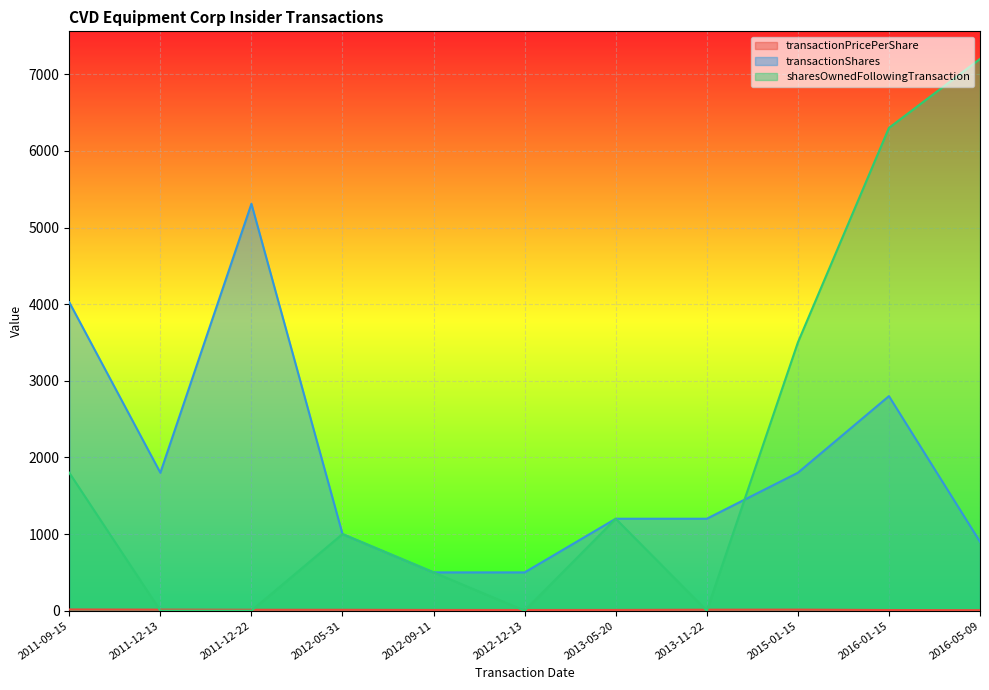

List the series in order of their peak value, lowest first.

transactionPricePerShare, transactionShares, sharesOwnedFollowingTransaction